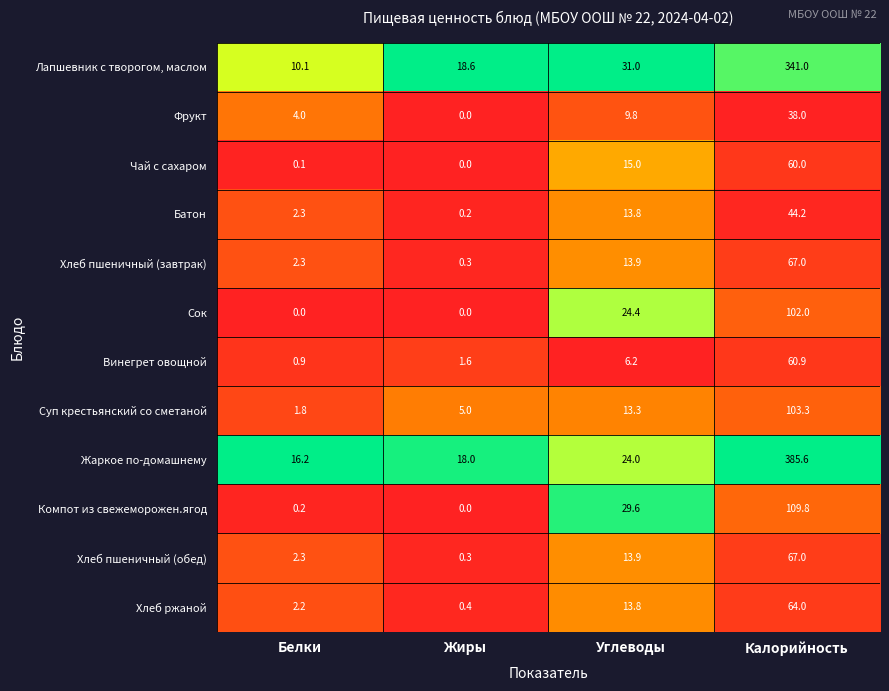

Which series has the widest spread of values?

Жаркое по-домашнему